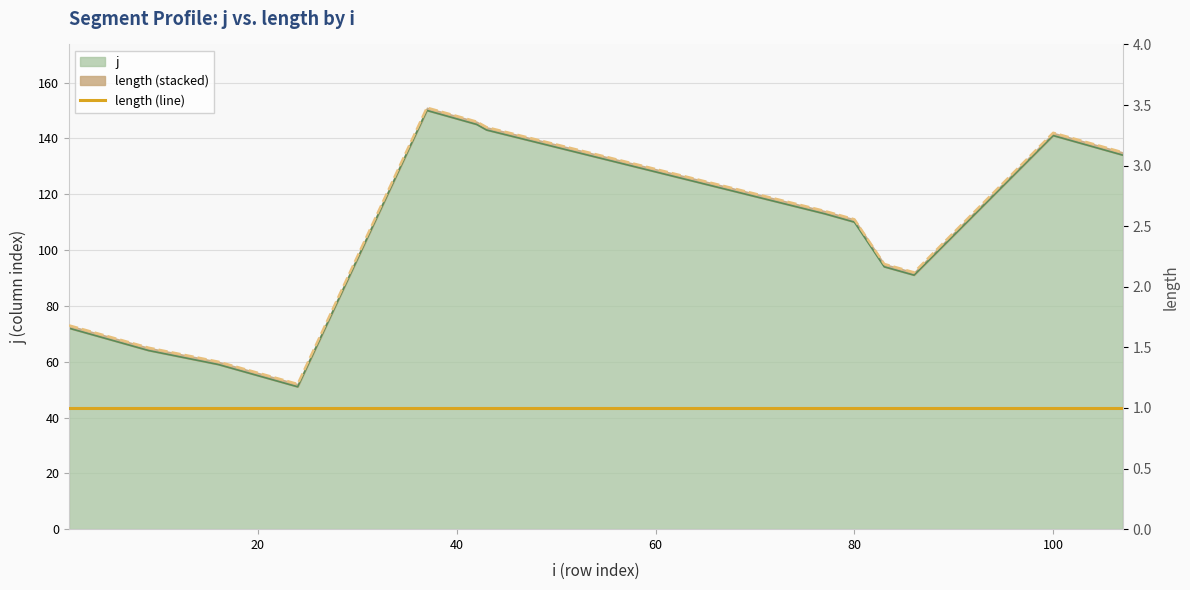

At which label is the value closest to 100?

83